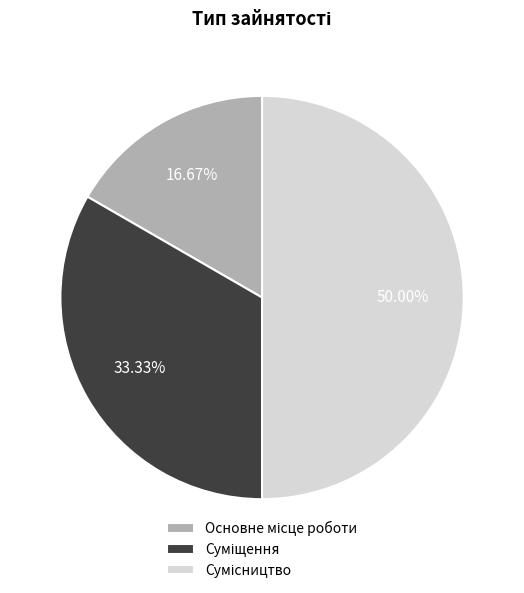

What percentage is NOT represented by Суміщення?

66.7%